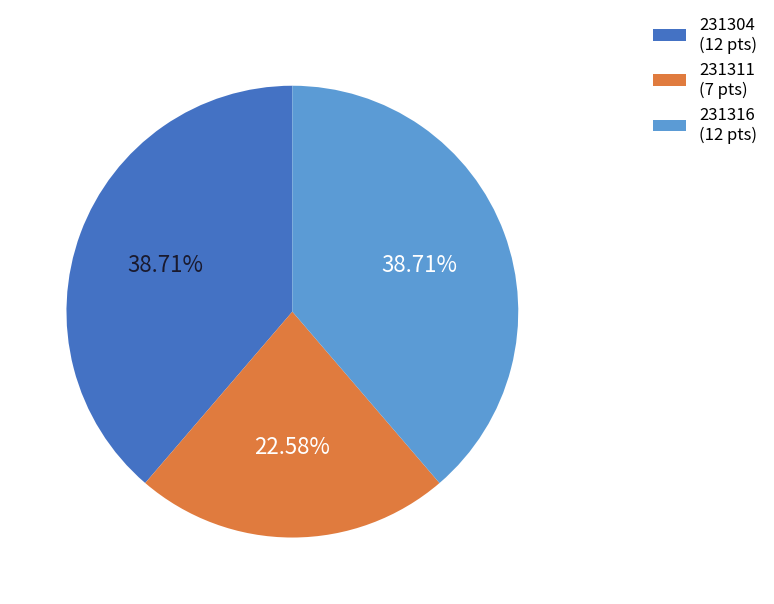

How many slices are in this pie chart?

3